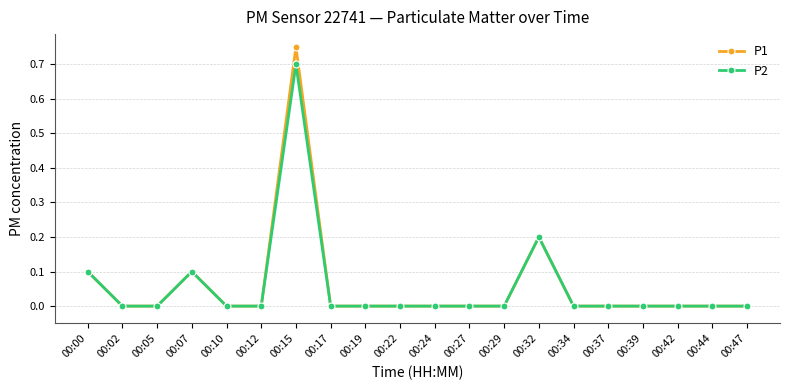

What is the difference between the maximum and minimum values in the P2 series?

0.7